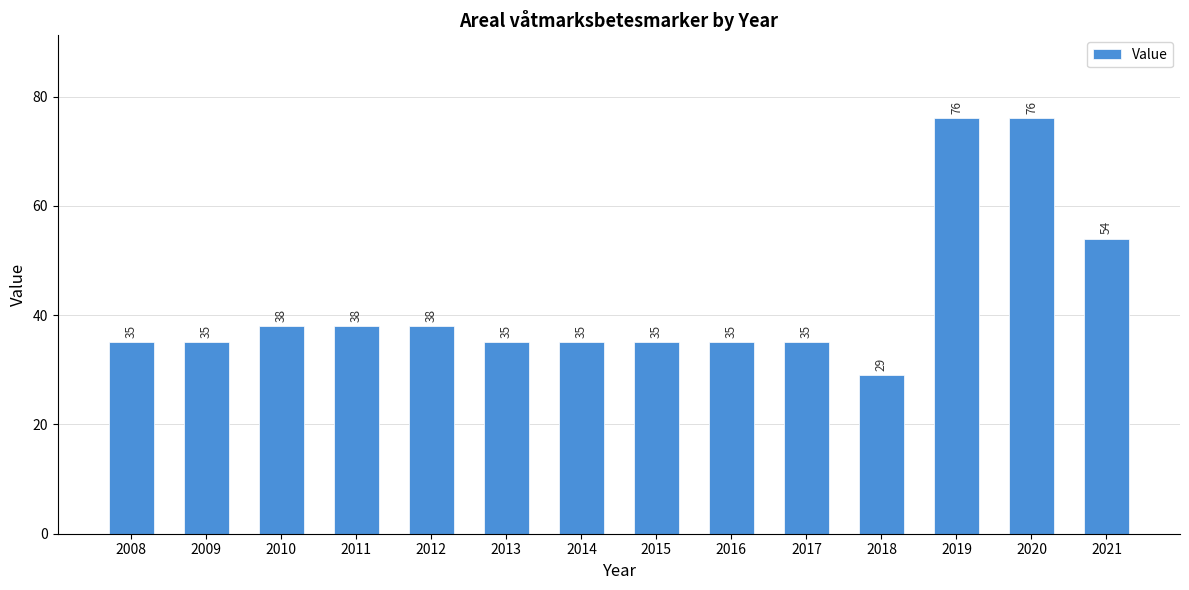

What is the minimum value shown in the chart?

29